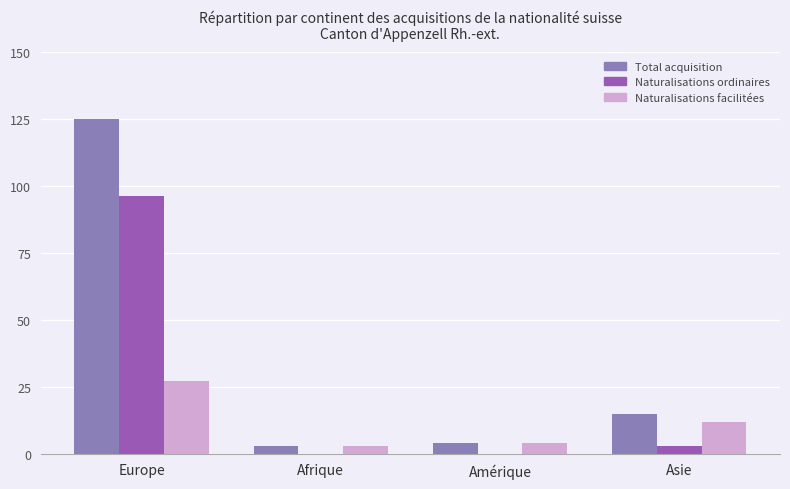

Which series has the widest spread of values?

Total acquisition